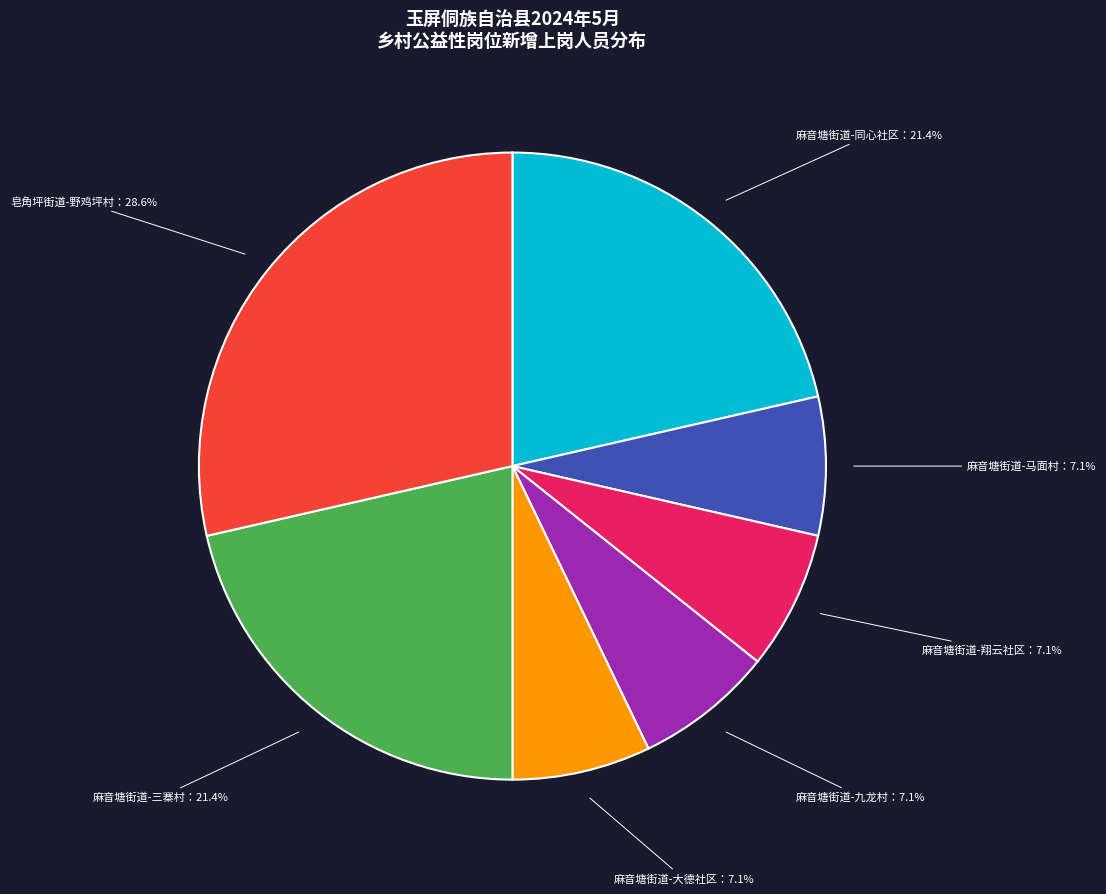

Is there a majority slice in this chart?

No